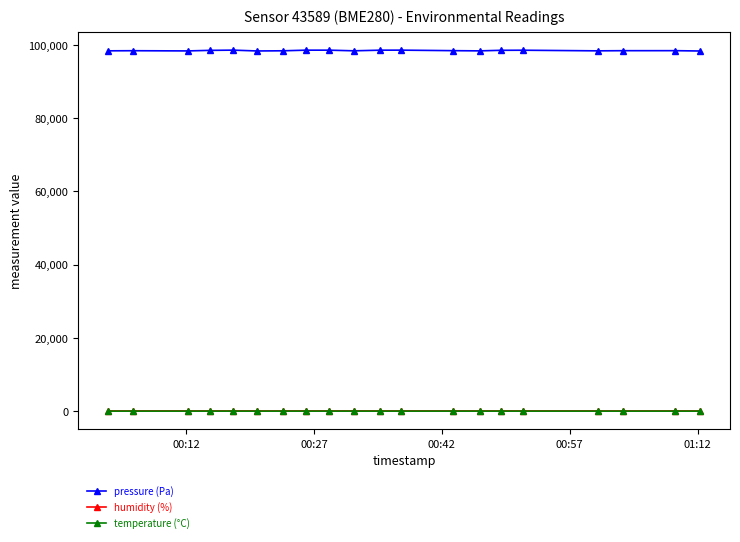

How many lines are shown in the chart?

3